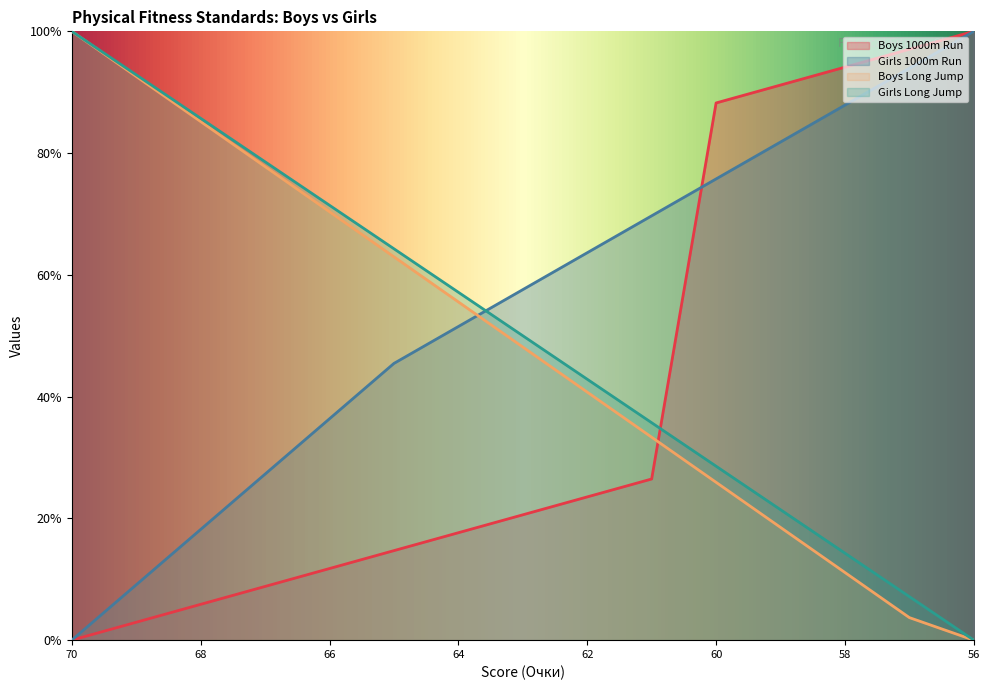

Rank the categories by Boys 1000m Run (min) value from highest to lowest.

56, 57, 58, 59, 60, 61, 62, 63, 64, 65, 66, 67, 68, 69, 70